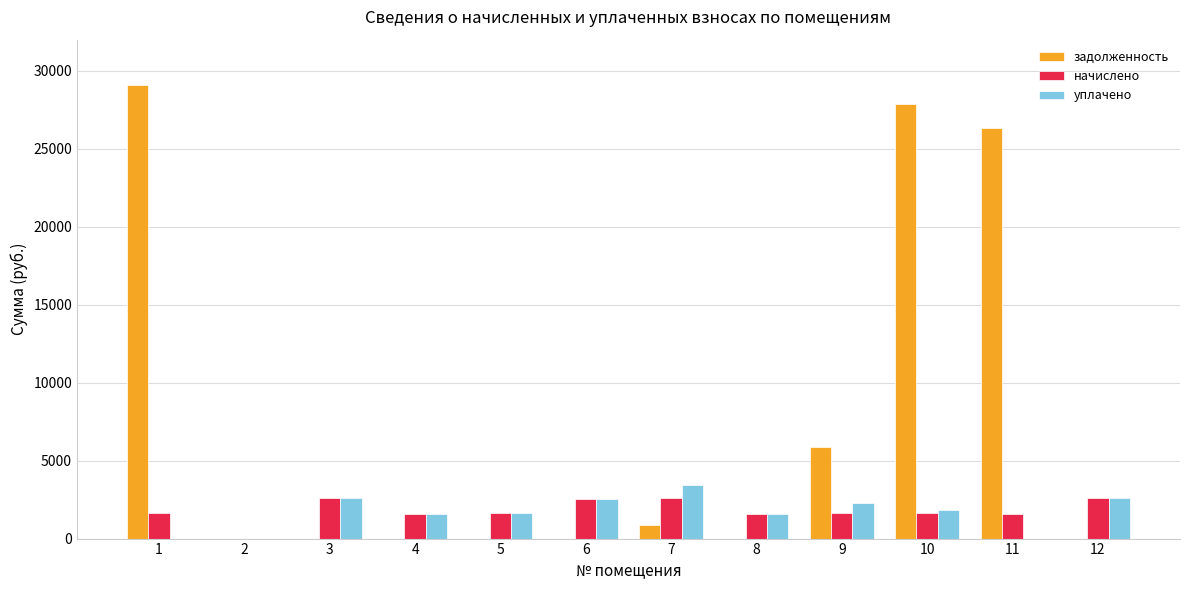

Between 1 and 8, which series saw the biggest shift?

задолженность